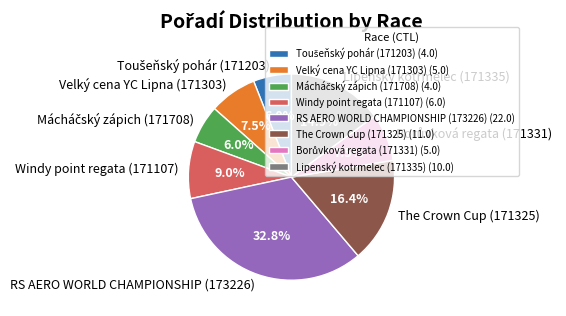

Combined, what portion of the pie is Windy point regata (171107) and RS AERO WORLD CHAMPIONSHIP (173226)?

41.8%